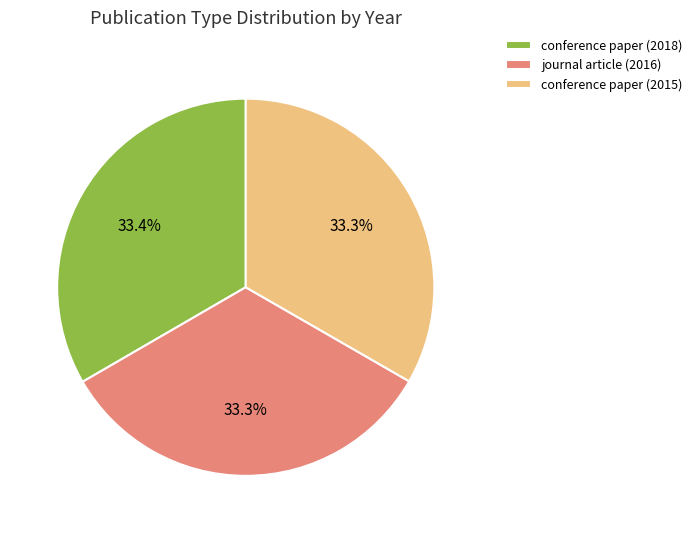

What is the ratio of the value at conference paper (2015) to the value at journal article (2016)?

1.0